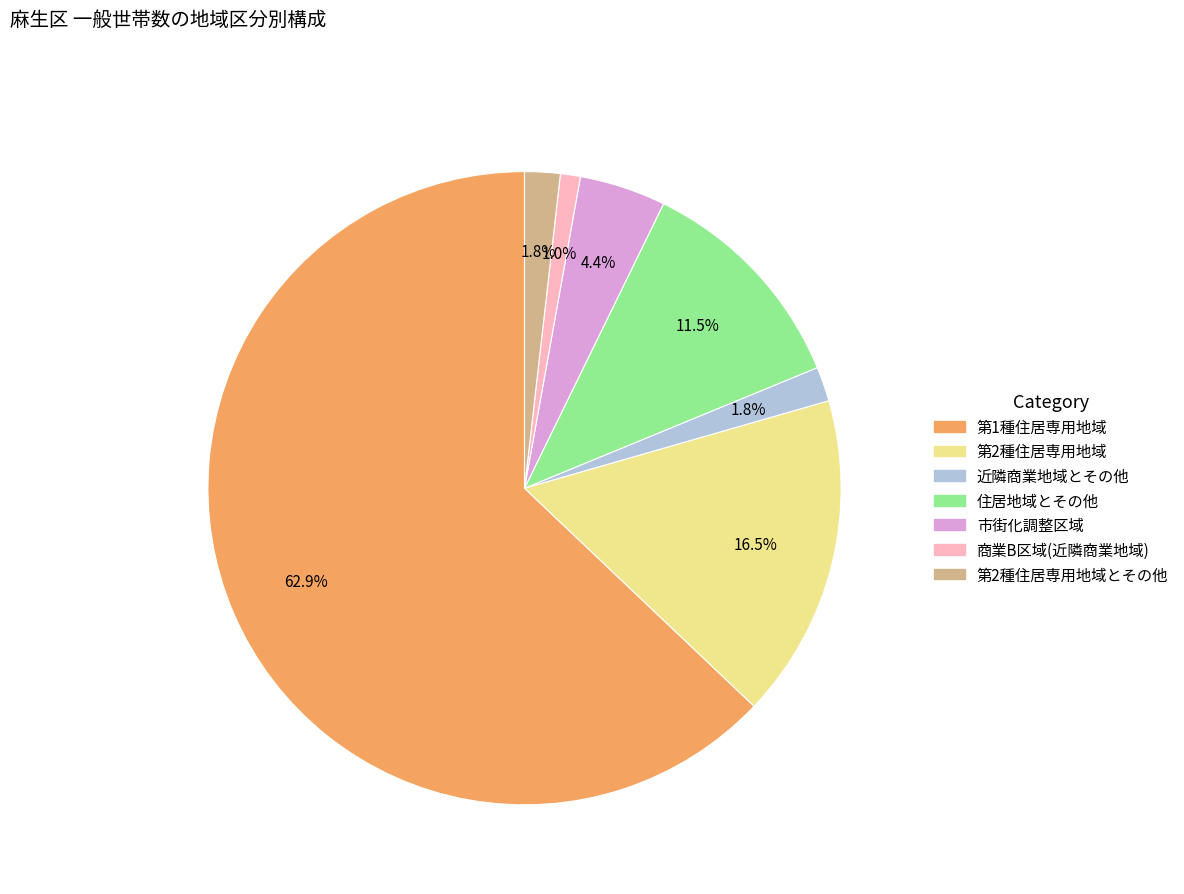

To the nearest percent, what is the average slice percentage?

14%